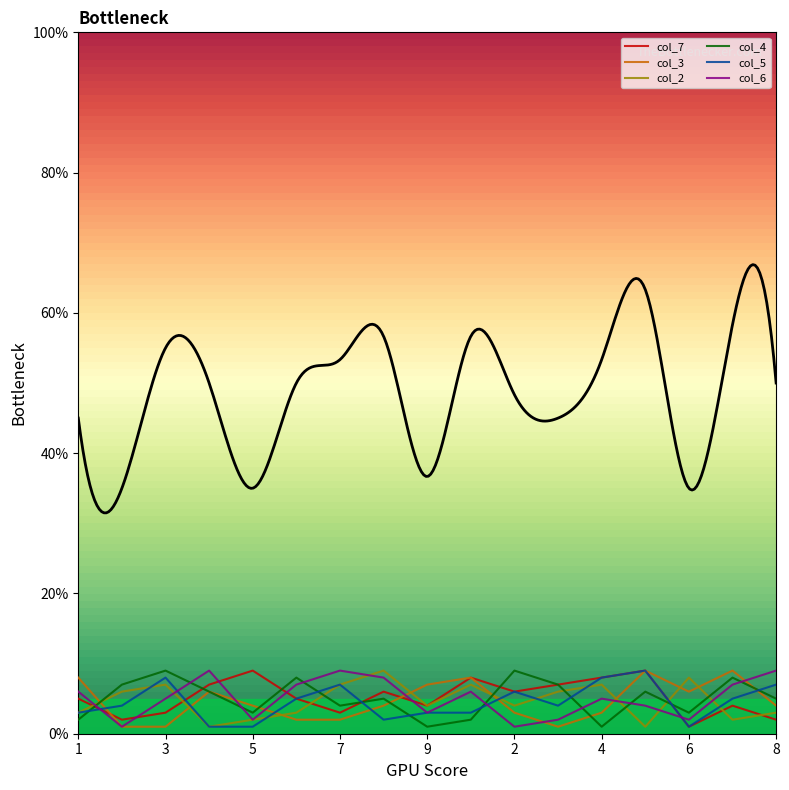

In col_7, how many points are higher than both neighbors (excluding endpoints)?

5